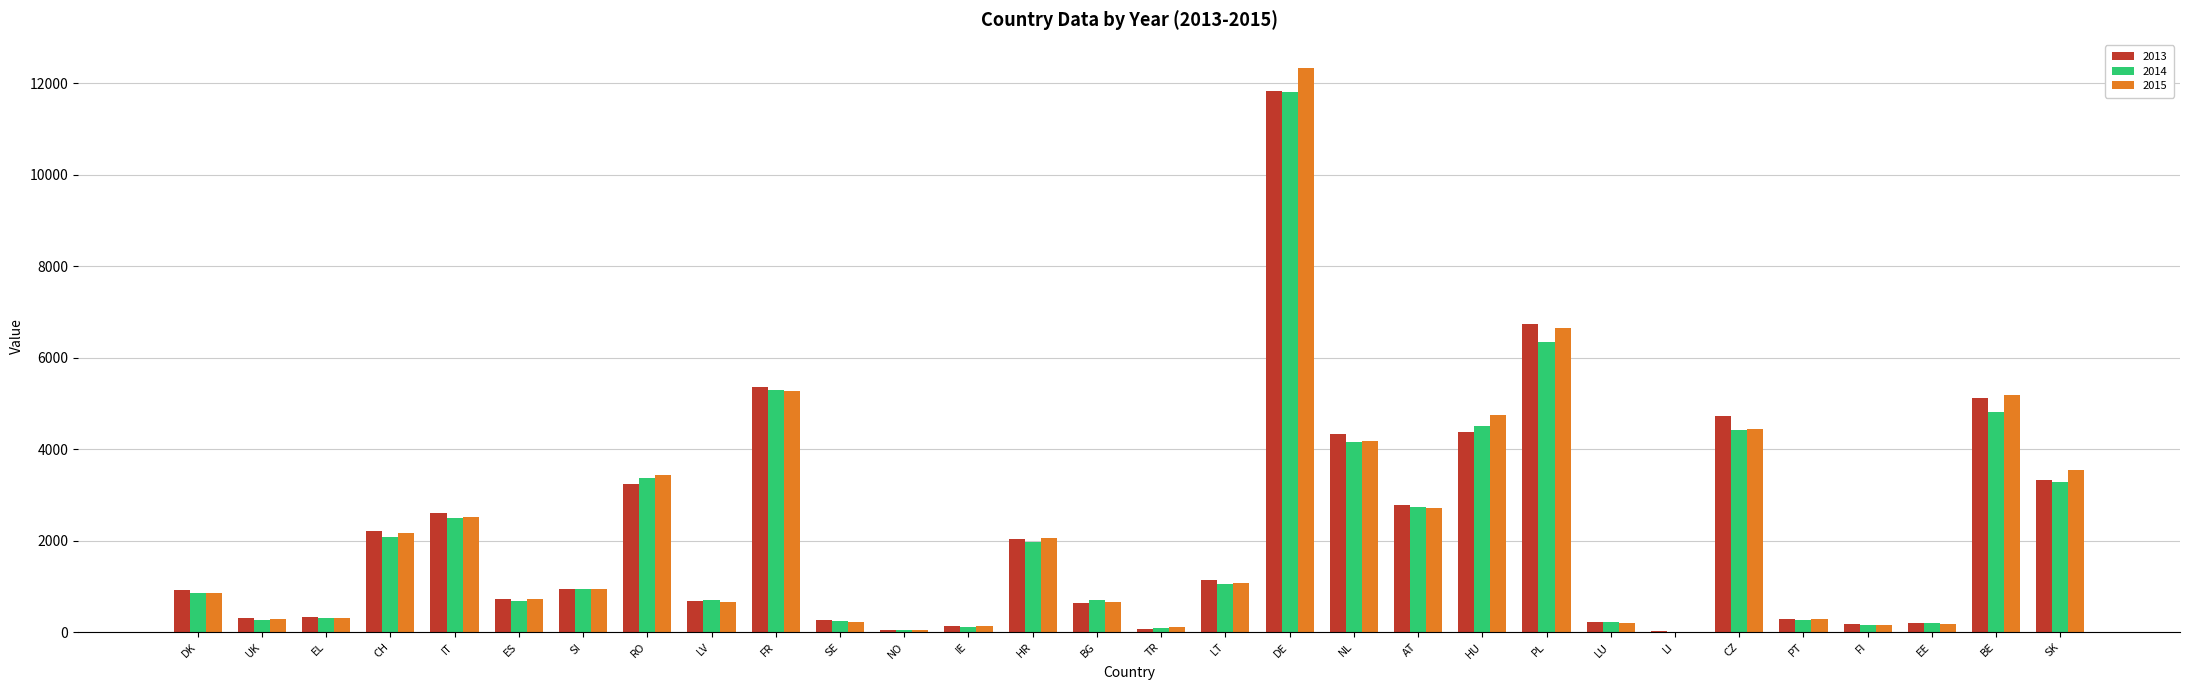

Which series has the largest range (max minus min)?

2015